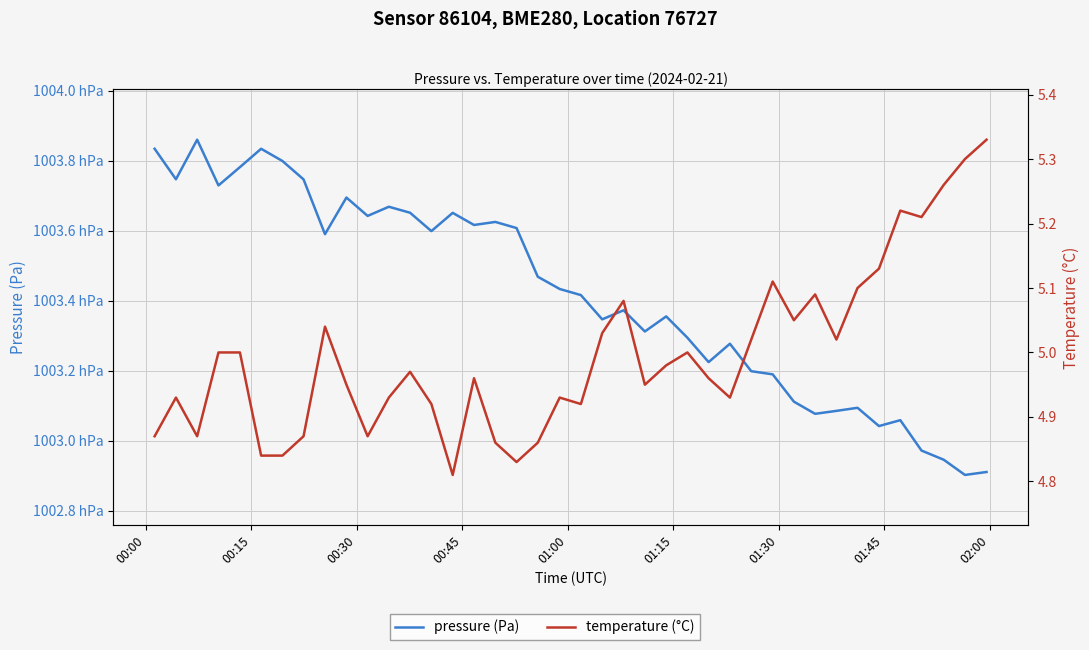

Count the number of data series in this chart.

2